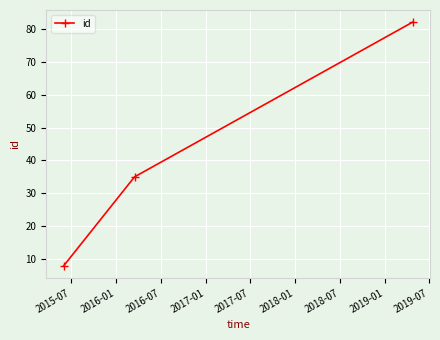

How many values are between 8 and 82?

3